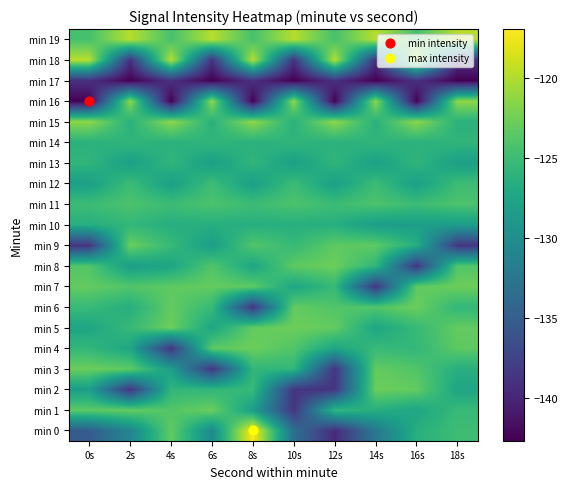

Reading left to right, transcribe all the data shown in this chart.

min 0: 0s=-135.2	2s=-130.8	4s=-123.1	6s=-130.3	8s=-116.9	10s=-133.3	12s=-139.5	14s=-132.3	16s=-126.4	18s=-124.9
min 1: 0s=-123.3	2s=-123.1	4s=-123.9	6s=-122.7	8s=-128.3	10s=-138.7	12s=-125.6	14s=-126.5	16s=-127.4	18s=-125.3
min 2: 0s=-128.3	2s=-138.7	4s=-125.6	6s=-125.6	8s=-125.3	10s=-138.7	12s=-138.7	14s=-122.7	16s=-123.1	18s=-127.4
min 3: 0s=-122.7	2s=-123.3	4s=-128.3	6s=-138.7	8s=-125.6	10s=-125.6	12s=-138.7	14s=-123.1	16s=-123.9	18s=-126.5
min 4: 0s=-125.6	2s=-127.4	4s=-138.7	6s=-123.3	8s=-122.7	10s=-123.9	12s=-127.4	14s=-125.3	16s=-125.6	18s=-123.3
min 5: 0s=-127.4	2s=-125.3	4s=-122.7	6s=-127.4	8s=-123.1	10s=-122.7	12s=-123.1	14s=-127.4	16s=-125.3	18s=-123.1
min 6: 0s=-125.3	2s=-126.5	4s=-123.1	6s=-125.3	8s=-138.7	10s=-123.1	12s=-123.9	14s=-123.9	16s=-122.7	18s=-125.6
min 7: 0s=-123.1	2s=-123.9	4s=-123.3	6s=-123.1	8s=-123.3	10s=-127.4	12s=-125.3	14s=-138.7	16s=-123.3	18s=-122.7
min 8: 0s=-123.9	2s=-128.3	4s=-127.4	6s=-123.9	8s=-127.4	10s=-123.3	12s=-122.7	14s=-125.6	16s=-138.7	18s=-123.9
min 9: 0s=-138.7	2s=-122.7	4s=-125.3	6s=-128.3	8s=-123.9	10s=-125.3	12s=-123.3	14s=-123.3	16s=-126.5	18s=-138.7
min 10: 0s=-126.5	2s=-125.6	4s=-126.5	6s=-126.5	8s=-126.5	10s=-126.5	12s=-126.5	14s=-128.3	16s=-128.3	18s=-128.3
min 11: 0s=-125.0	2s=-124.2	4s=-125.0	6s=-124.2	8s=-125.0	10s=-124.2	12s=-125.0	14s=-124.2	16s=-125.0	18s=-124.2
min 12: 0s=-128.1	2s=-125.0	4s=-128.1	6s=-125.0	8s=-128.1	10s=-125.0	12s=-128.1	14s=-125.0	16s=-128.1	18s=-125.0
min 13: 0s=-125.8	2s=-128.1	4s=-125.8	6s=-128.1	8s=-125.8	10s=-128.1	12s=-125.8	14s=-128.1	16s=-125.8	18s=-128.1
min 14: 0s=-126.2	2s=-125.8	4s=-126.2	6s=-125.8	8s=-126.2	10s=-125.8	12s=-126.2	14s=-125.8	16s=-126.2	18s=-125.8
min 15: 0s=-121.3	2s=-126.2	4s=-121.3	6s=-126.2	8s=-121.3	10s=-126.2	12s=-121.3	14s=-126.2	16s=-121.3	18s=-126.2
min 16: 0s=-142.6	2s=-121.3	4s=-142.6	6s=-121.3	8s=-142.6	10s=-121.3	12s=-142.6	14s=-121.3	16s=-142.6	18s=-121.3
min 17: 0s=-139.0	2s=-142.6	4s=-139.0	6s=-142.6	8s=-139.0	10s=-142.6	12s=-139.0	14s=-142.6	16s=-139.0	18s=-142.6
min 18: 0s=-119.7	2s=-139.0	4s=-119.7	6s=-139.0	8s=-119.7	10s=-139.0	12s=-119.7	14s=-139.0	16s=-119.7	18s=-139.0
min 19: 0s=-124.4	2s=-119.7	4s=-124.4	6s=-119.7	8s=-124.4	10s=-119.7	12s=-124.4	14s=-119.7	16s=-124.4	18s=-119.7